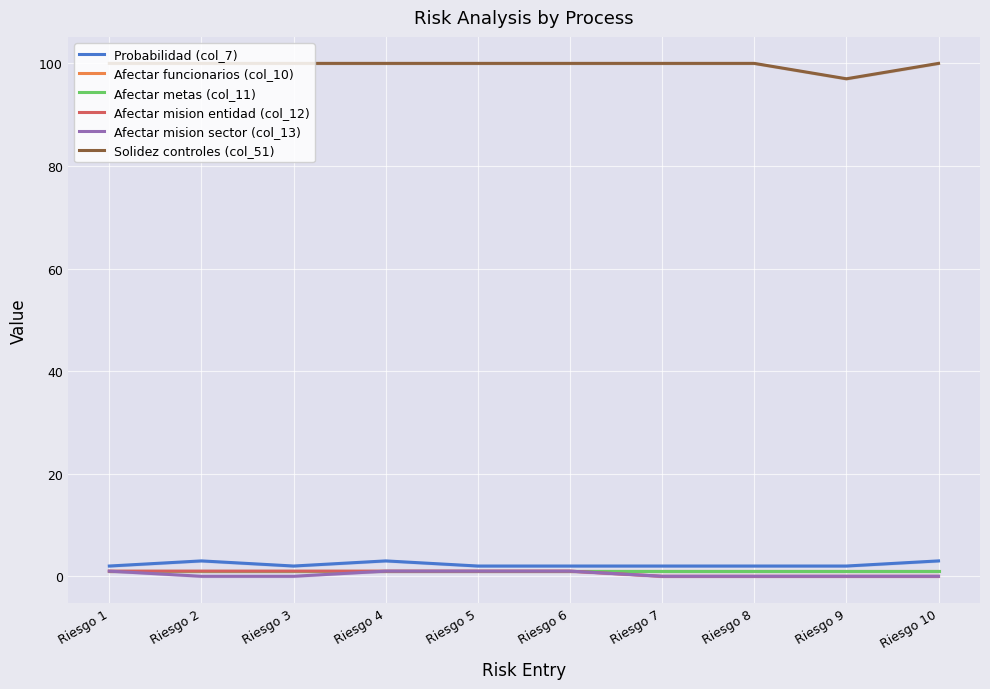

Reading left to right, transcribe all the data shown in this chart.

Probabilidad (col_7): 2	3	2	3	2	2	2	2	2	3
Afectar funcionarios (col_10): 1	1	1	1	1	1	1	1	1	1
Afectar metas (col_11): 1	1	1	1	1	1	1	1	1	1
Afectar mision entidad (col_12): 1	1	1	1	1	1	0	0	0	0
Afectar mision sector (col_13): 1	0	0	1	1	1	0	0	0	0
Solidez controles (col_51): 100	100	100	100	100	100	100	100	97	100